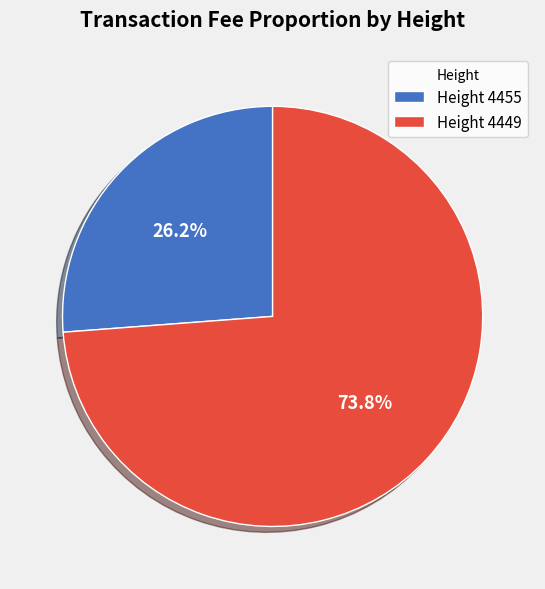

Does any single category account for the majority?

Yes